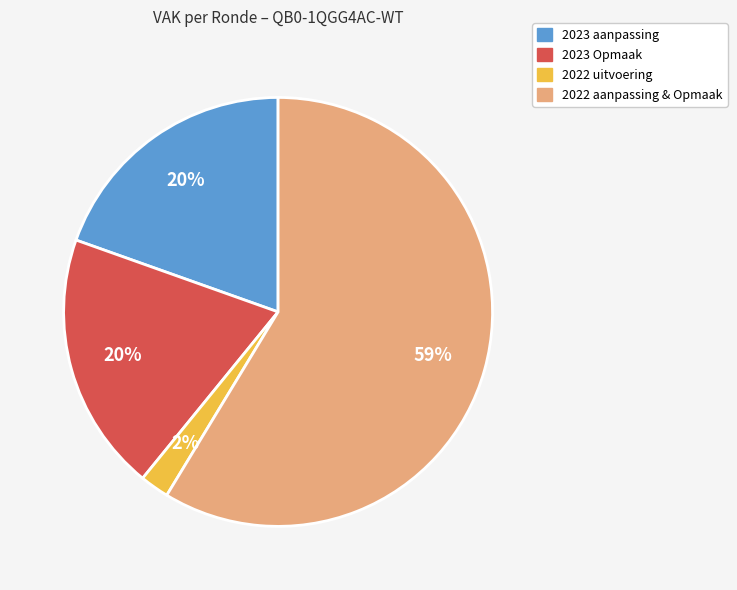

To the nearest percent, what is the difference between the largest and smallest slice percentages?

56%